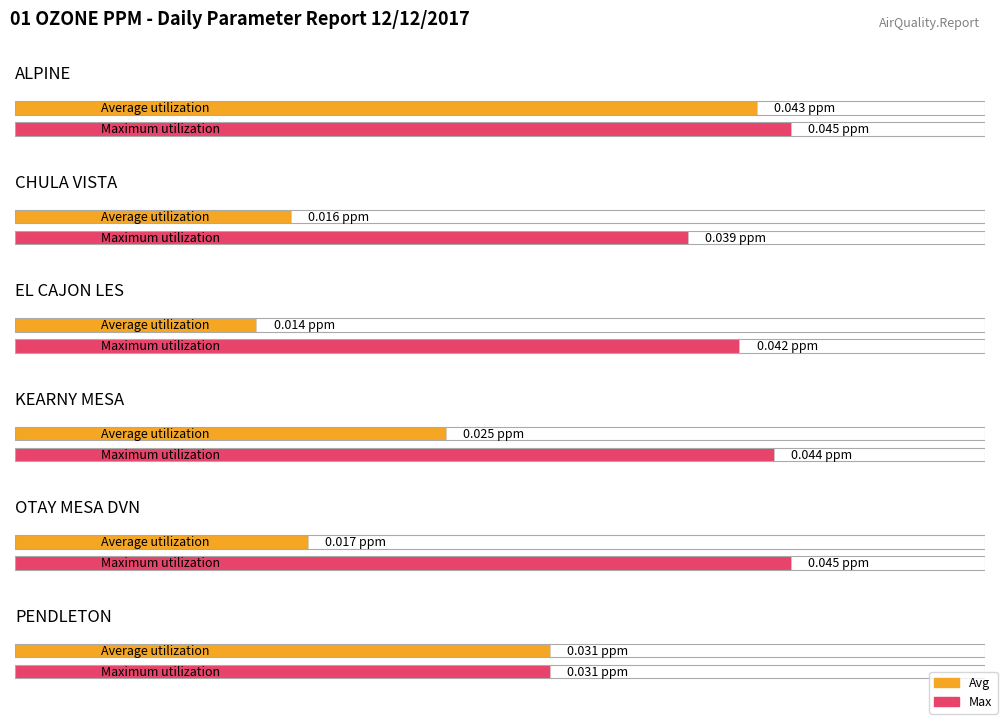

What position from the left is KEARNY MESA?

4